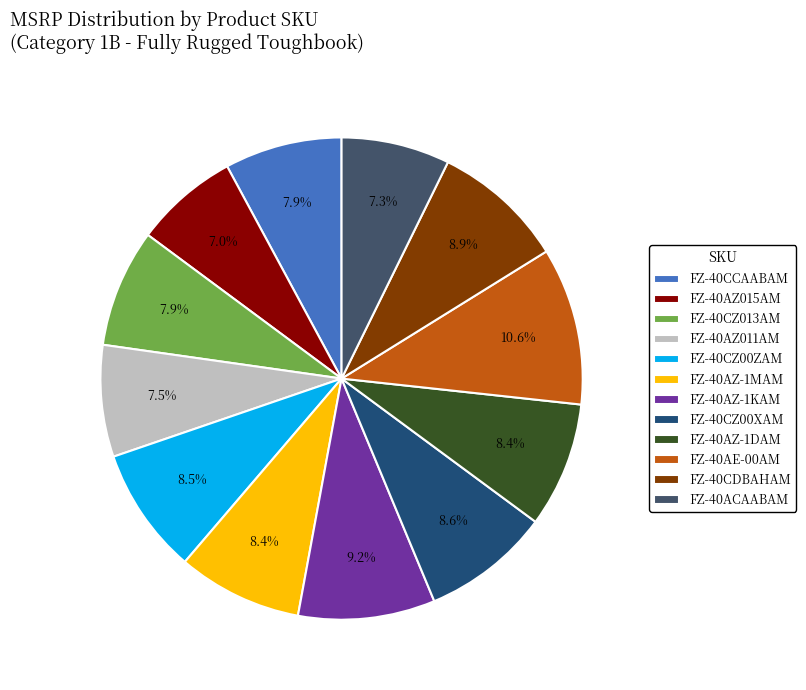

Which slice is the largest?

FZ-40AE-00AM